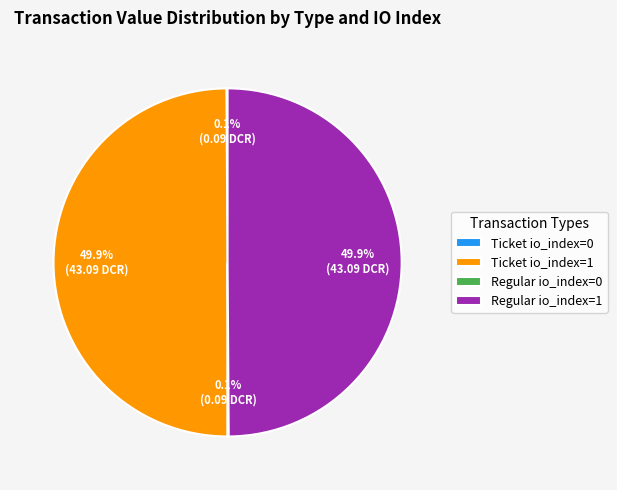

What percentage do Regular io_index=1 and Regular io_index=0 together represent?

50.0%